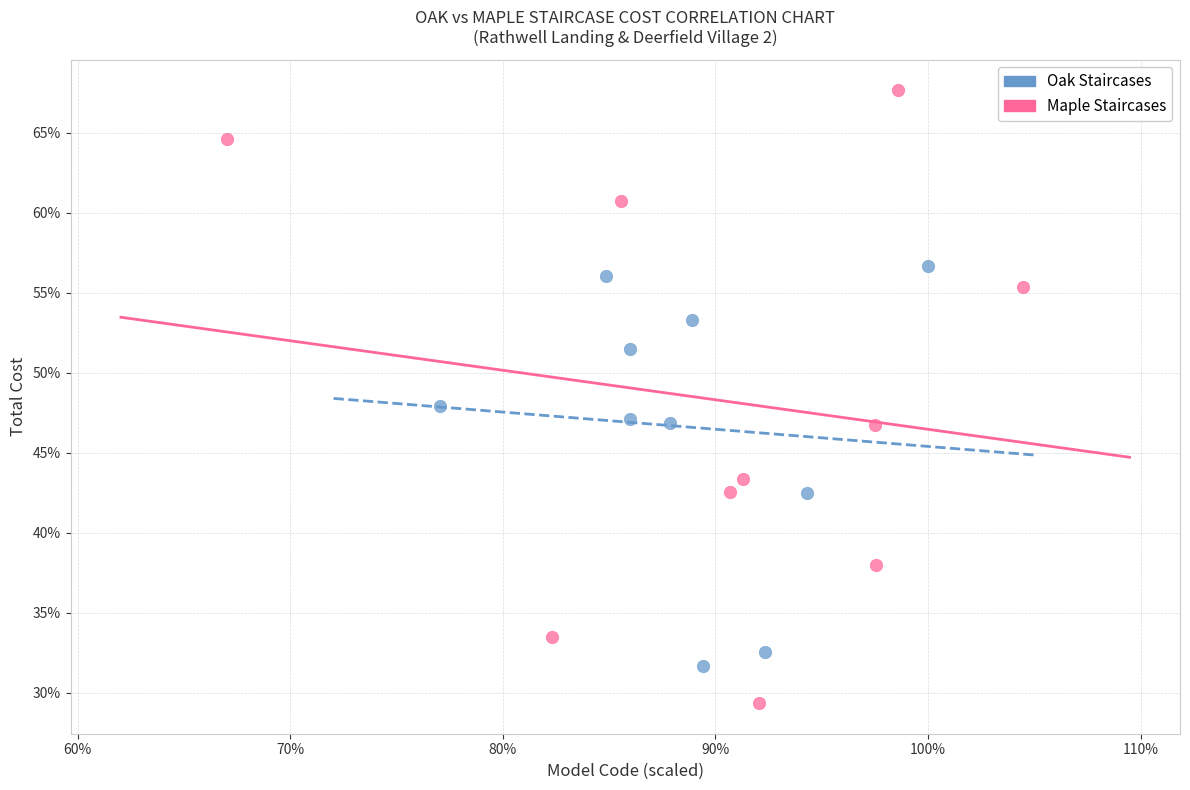

Which series reaches the maximum Y coordinate?

Maple Staircases